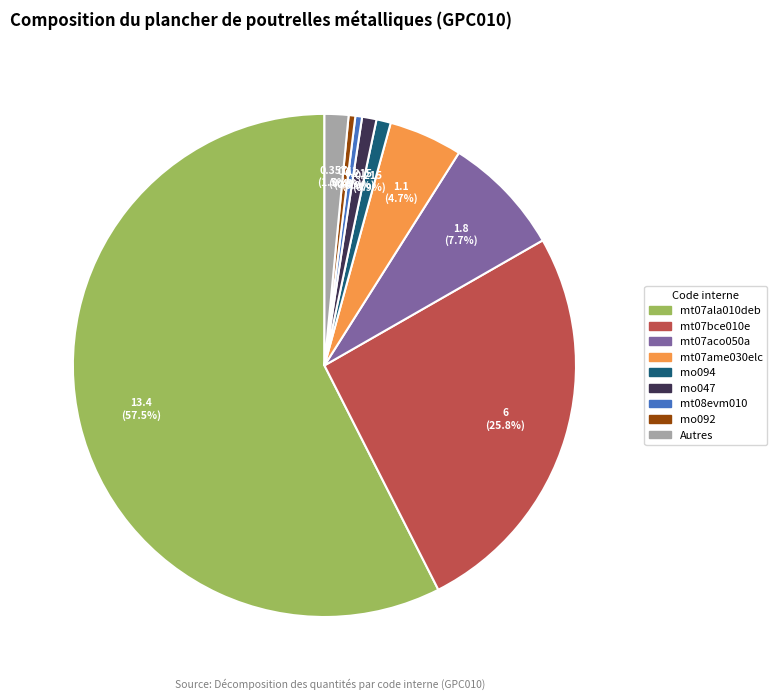

Count the number of slices in the pie.

9